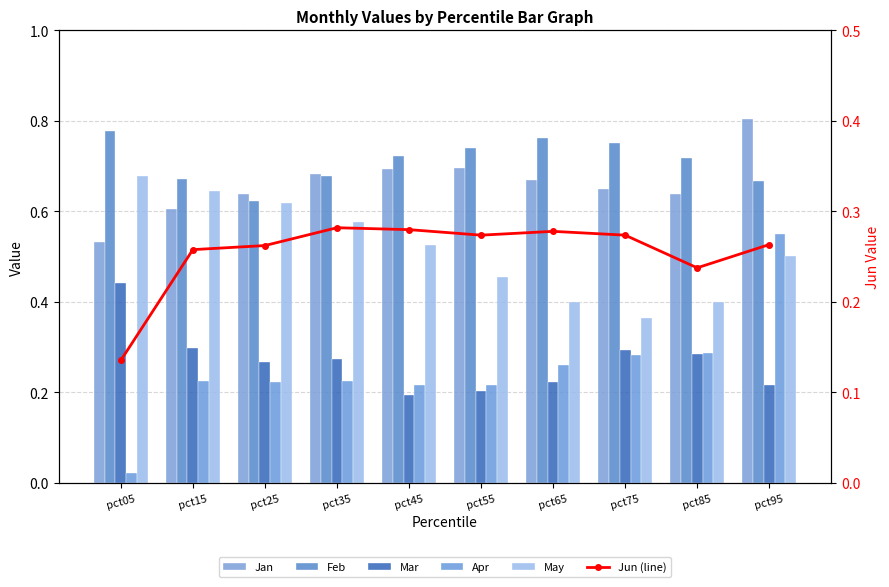

What is the value of the Mar bar at the 9th from the left?

0.3